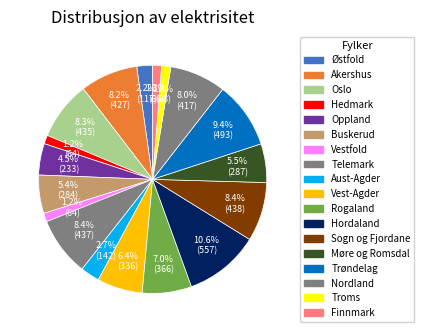

What percentage do Aust-Agder and Troms together represent?

4.0%